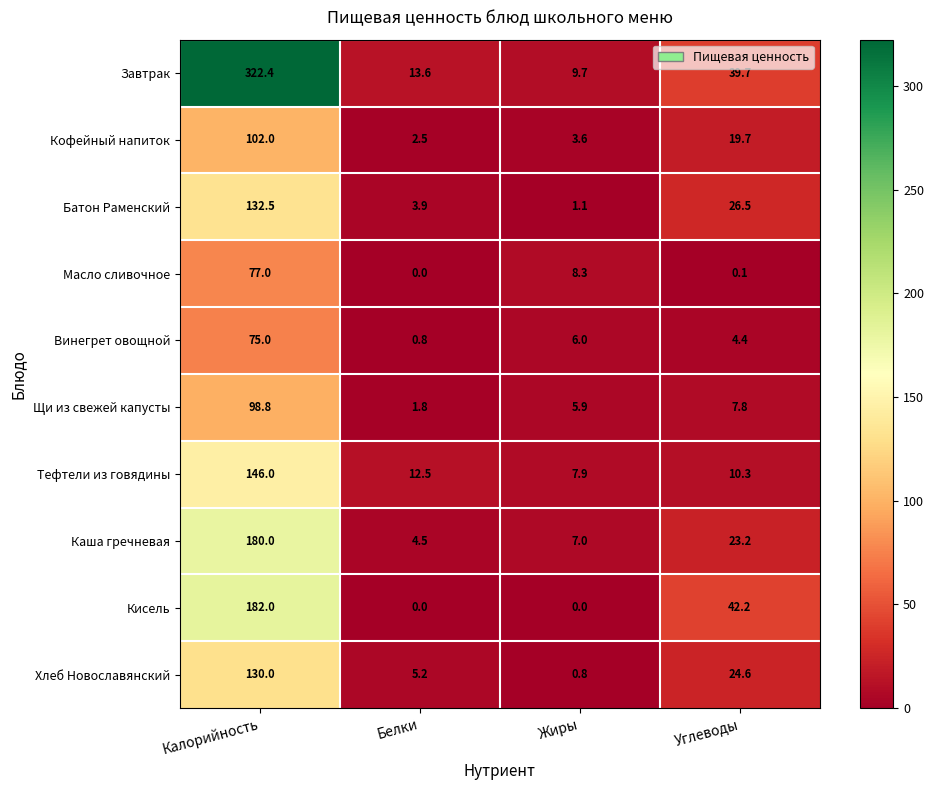

What is the sum of all Завтрак values?

385.4